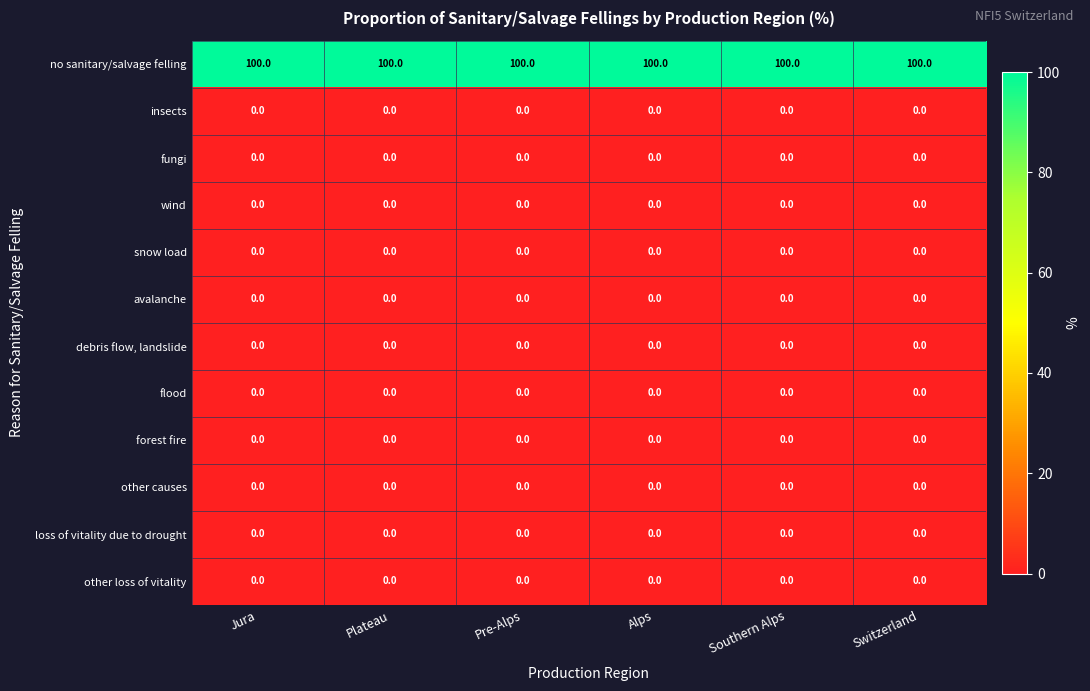

What is the spread (max minus min) of values at Jura?

100